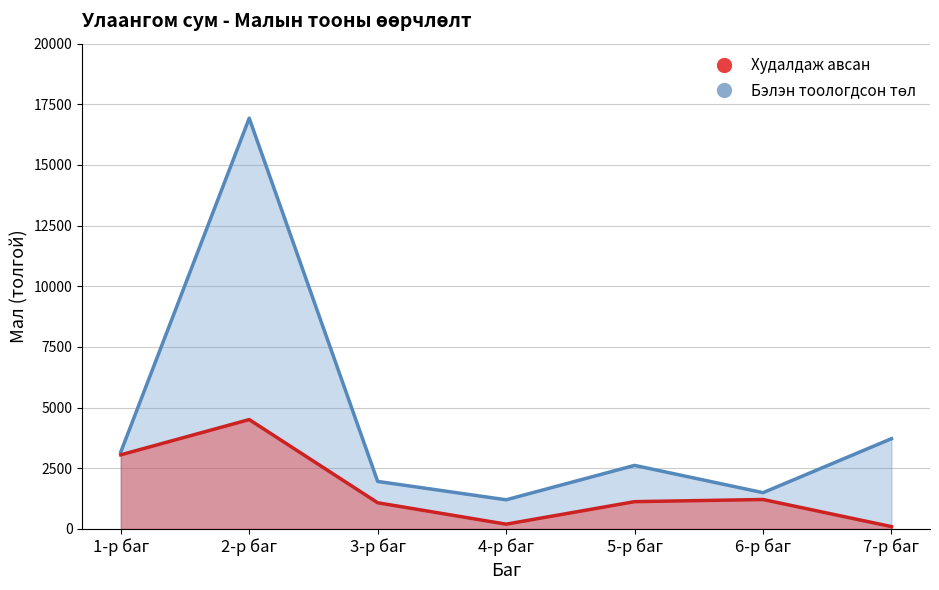

True or false: Худалдаж авсан and Бэлэн тоологдсон төл intersect in this chart.

False